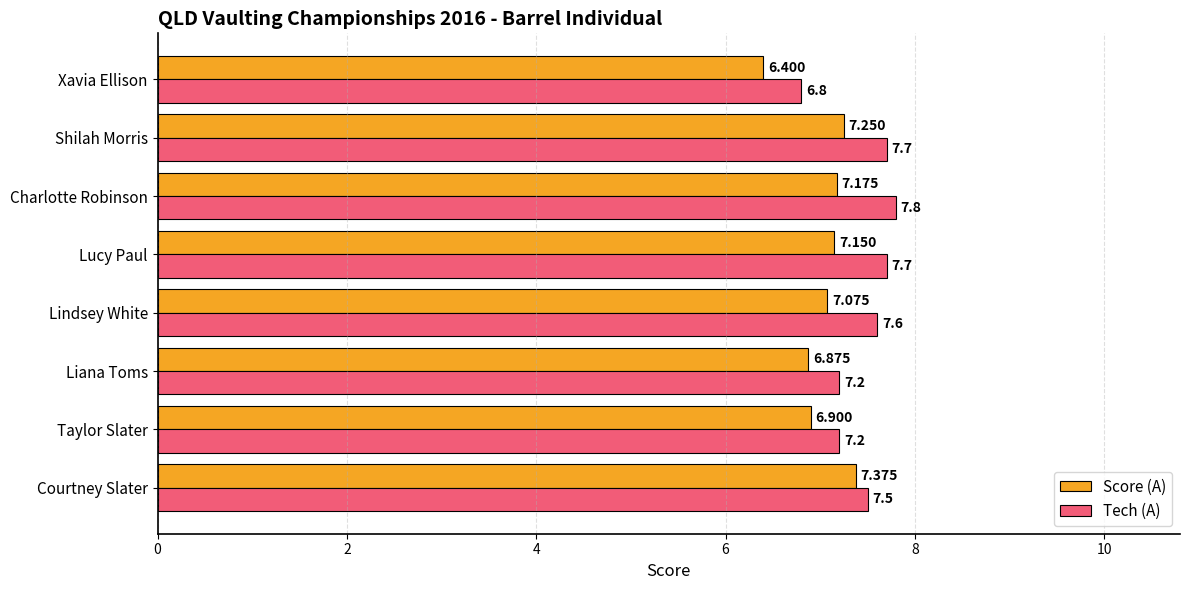

At which category is the sum across all series the highest?

Charlotte Robinson